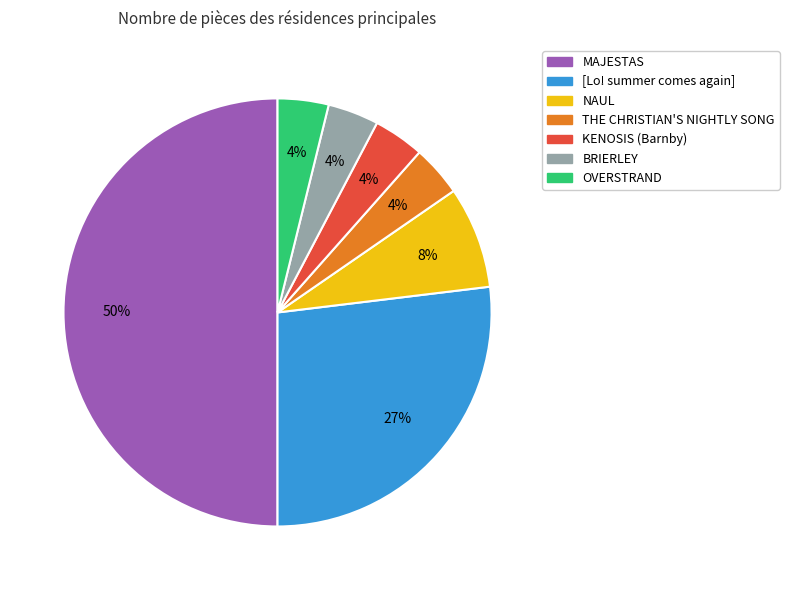

Is BRIERLEY the majority of the pie?

No